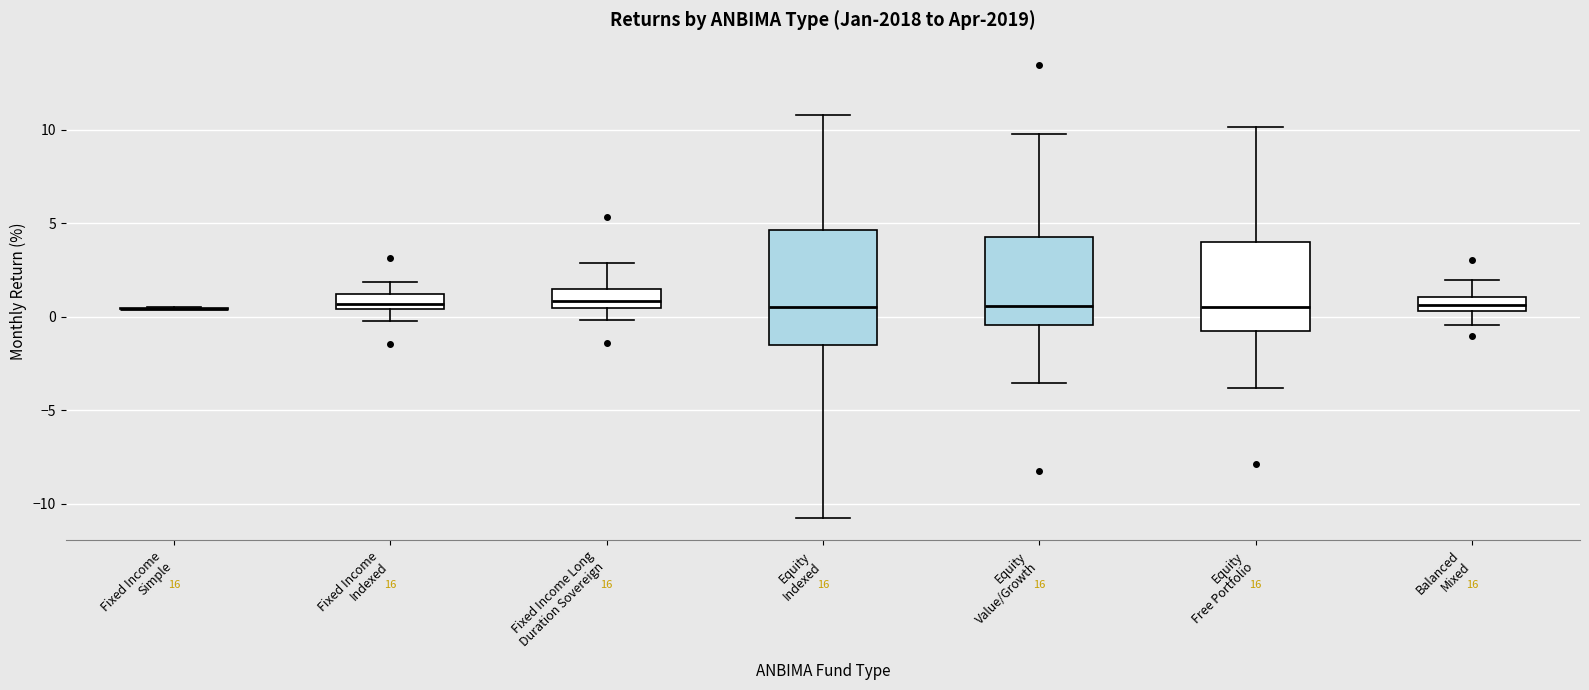

Which box is the tallest, from its lower edge to its upper edge?

Equity Indexed